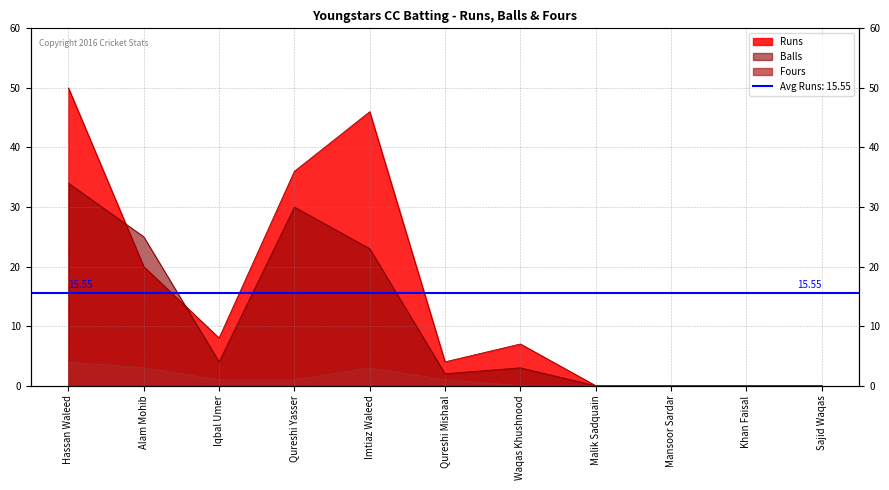

Which label corresponds to the largest value in the chart?

Hassan Waleed